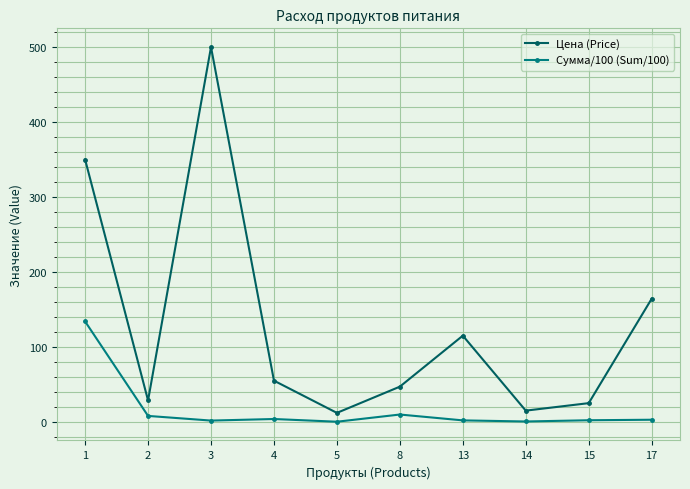

True or false: Сумма/100 (Sum/100) and Цена (Price) intersect in this chart.

False